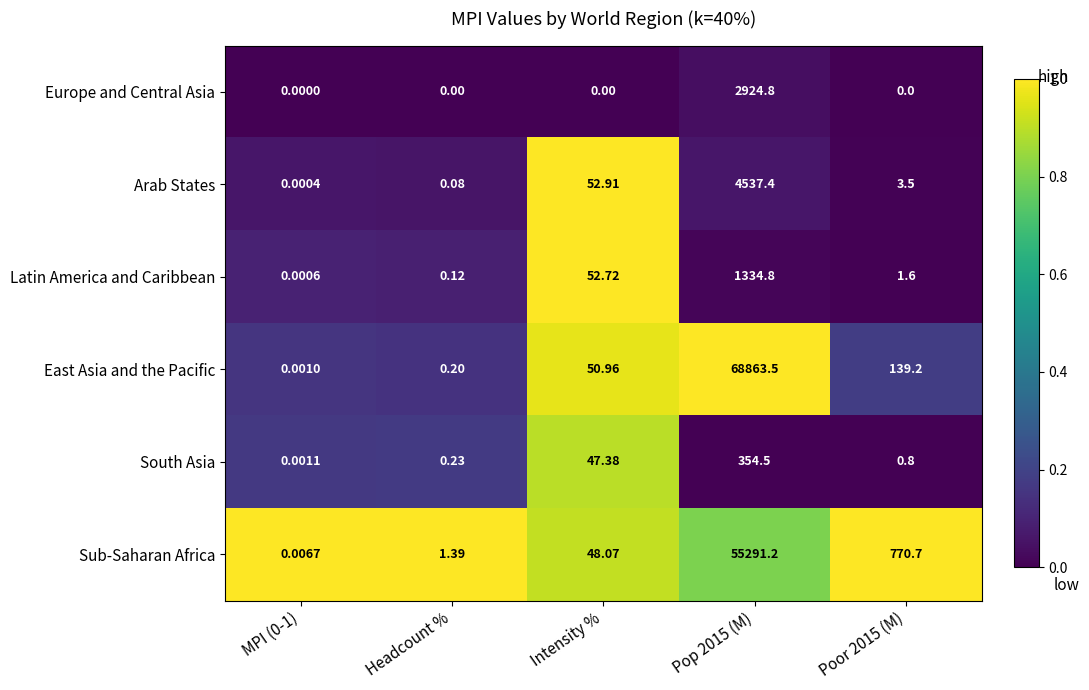

What is the total value across all series at Headcount %?

2.0